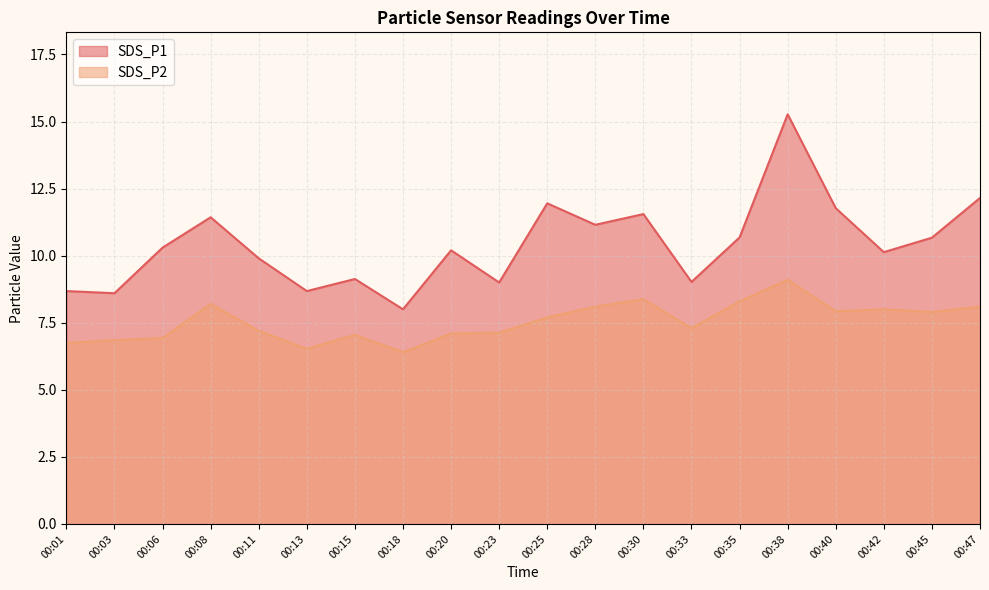

What is the sum of all SDS_P2 values?

150.9